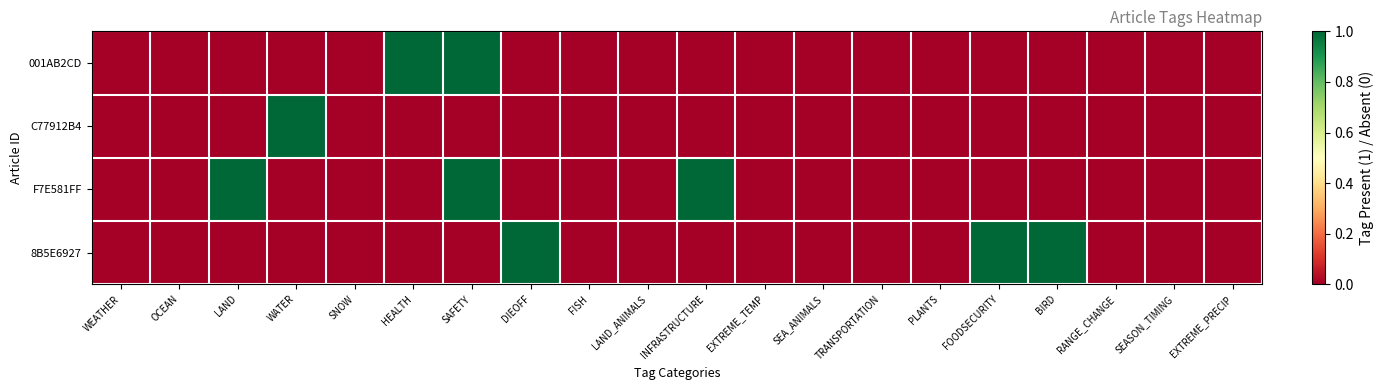

At how many categories does at least one series exceed 0?

8